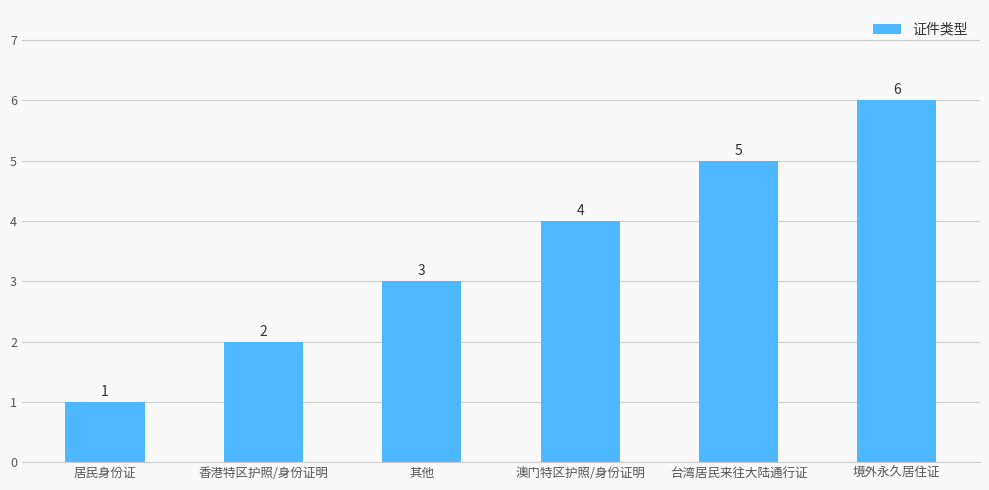

What is the sum of all values?

21